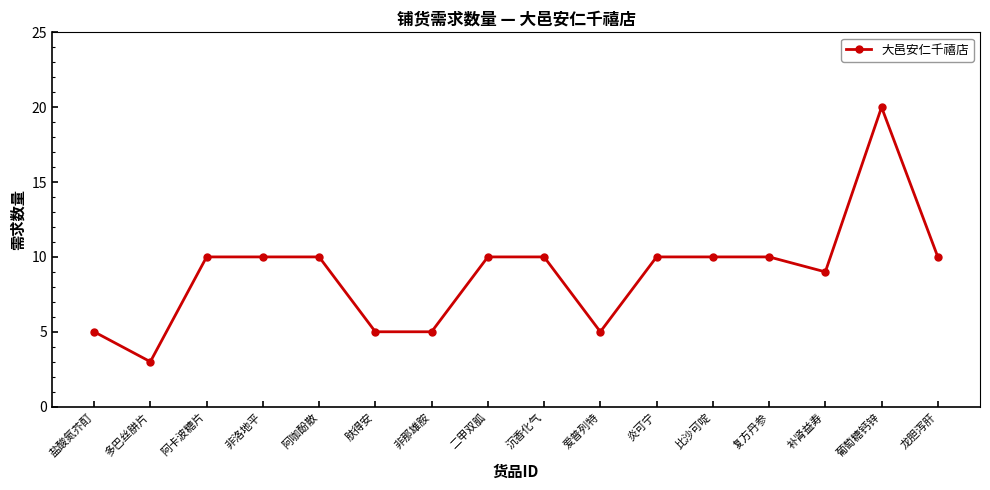

What is the sum of all values?

142